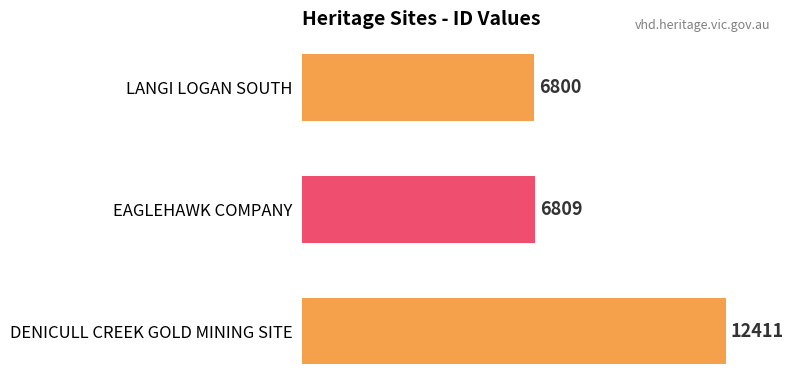

What position from the top is EAGLEHAWK COMPANY?

2